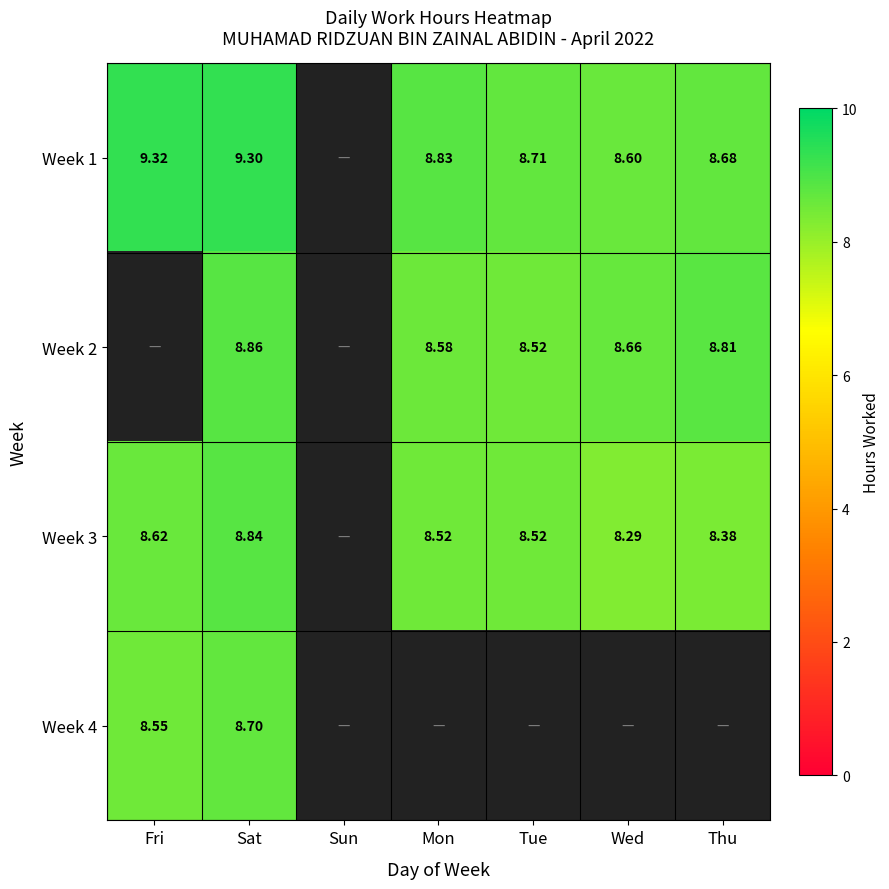

Which series has the largest range (max minus min)?

Week 1